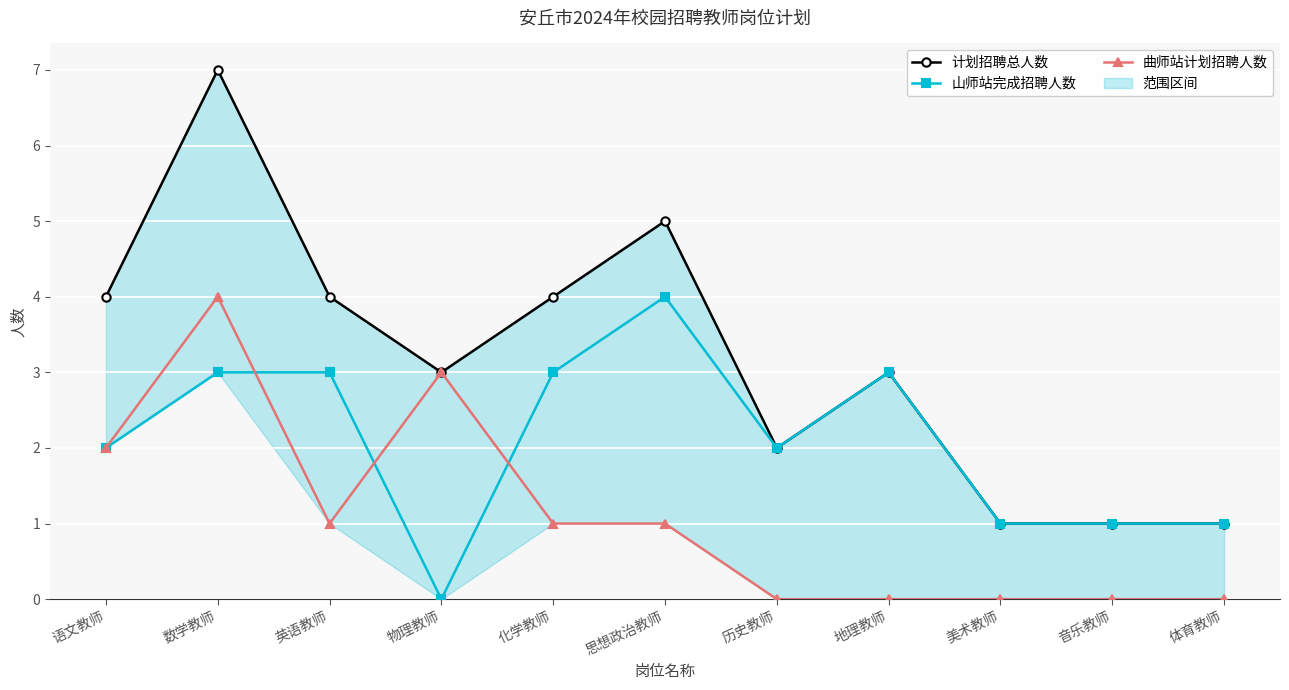

What is the value of the 计划招聘总人数 point at the 6th from the left?

5